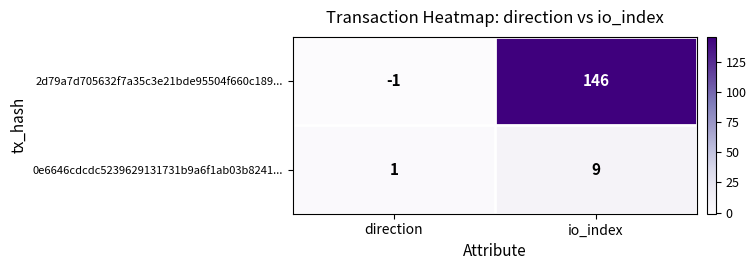

At which category does the chart reach its minimum across all series?

direction